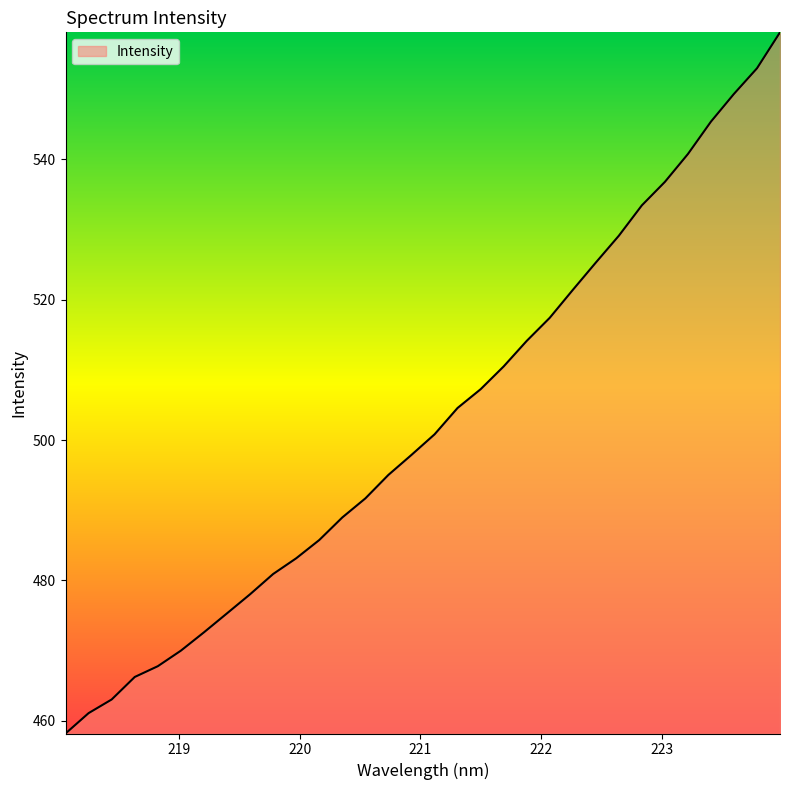

Reading right to left, transcribe all the data shown in this chart.

558.1	552.9	549.3	545.3	540.7	536.8	533.4	529.1	525.3	521.4	517.4	514.1	510.5	507.2	504.6	500.8	497.9	495.0	491.7	489.0	485.8	483.2	480.9	478.0	475.3	472.6	470.0	467.8	466.3	463.1	461.1	458.2